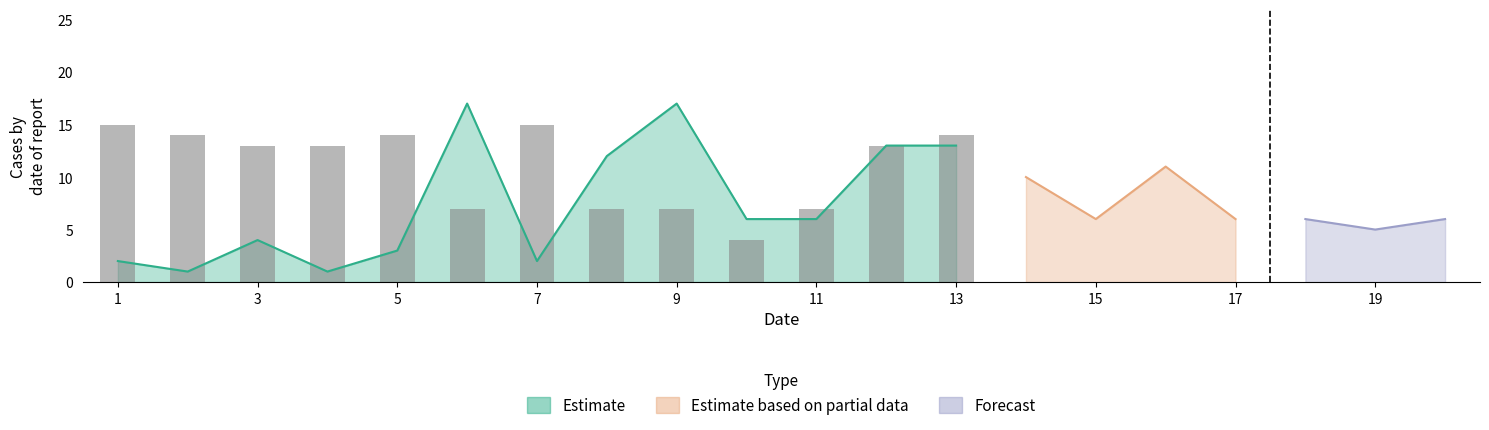

How many data points are less than 13?

5